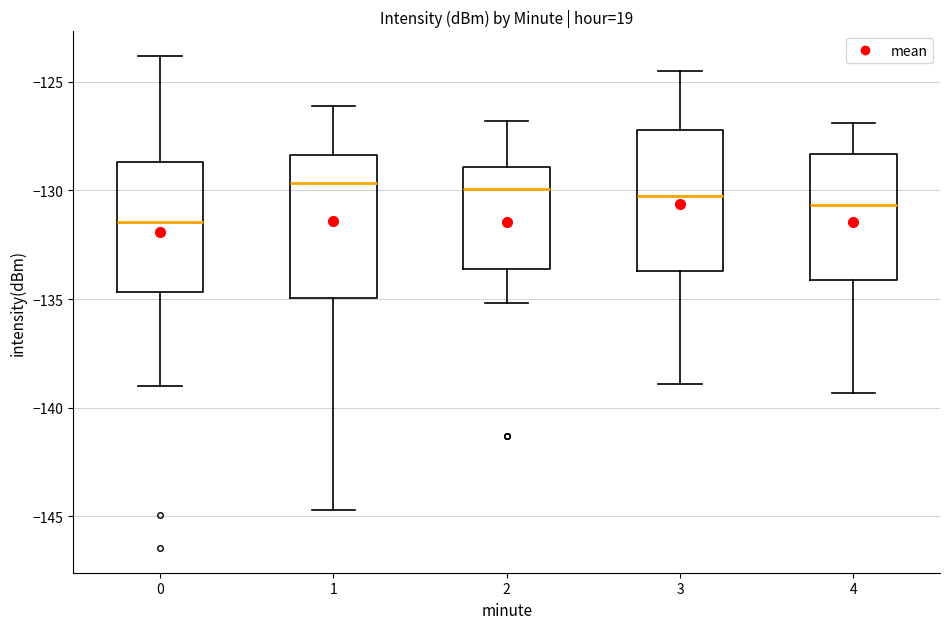

Reading left to right, transcribe this box plot: for each box, give where its median line is, the range the box spans, and where its two whiskers end, as read against the y-axis. The values are not printed on the chart, so give them approximately, as read against the axis.

0: median -131.5, box -134.5 to -128.5, whiskers -139.0 to -124.0
1: median -129.5, box -135.0 to -128.5, whiskers -144.5 to -126.0
2: median -130.0, box -133.5 to -129.0, whiskers -135.0 to -127.0
3: median -130.0, box -133.5 to -127.0, whiskers -139.0 to -124.5
4: median -130.5, box -134.0 to -128.5, whiskers -139.5 to -127.0